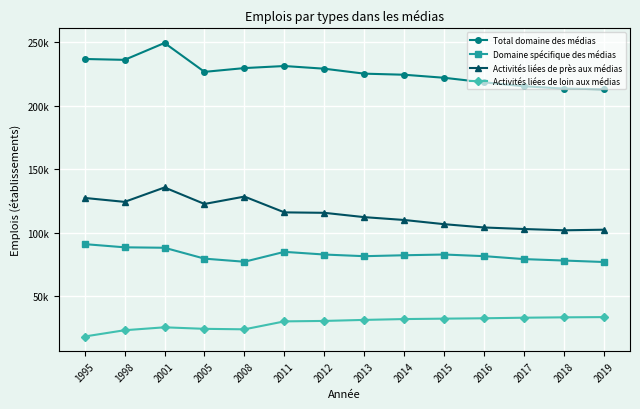

Read the Domaine spécifique des médias value at 2015.

82.9